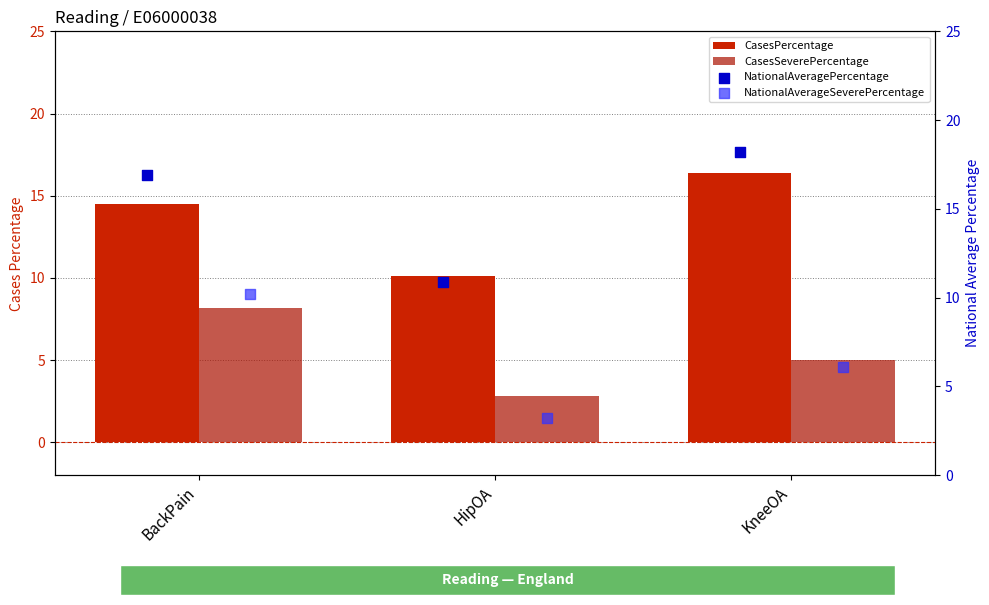

How many data points in CasesPercentage are above 14?

2